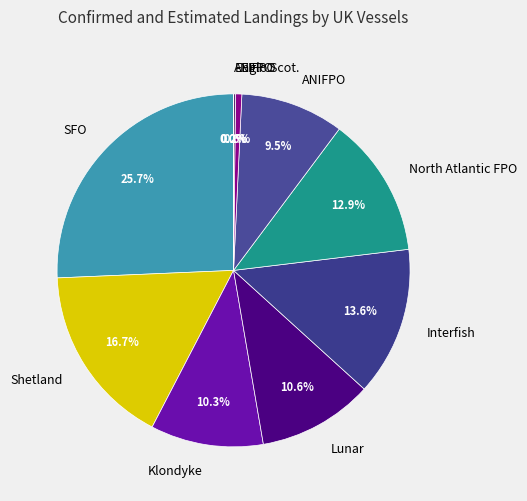

Is there any slice that represents more than half of the pie?

No